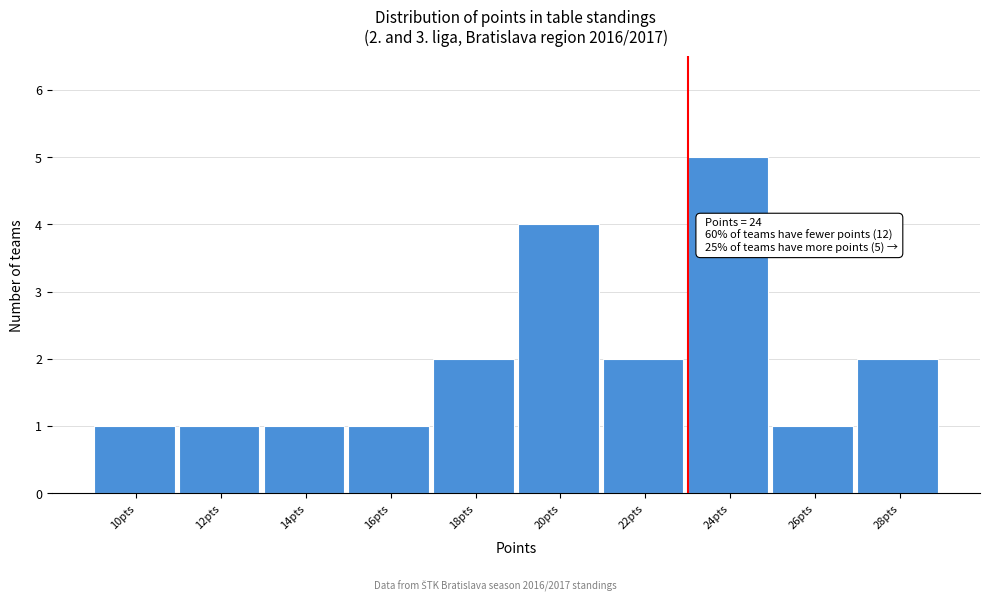

Reading right to left, transcribe all the data shown in this chart.

2	1	5	2	4	2	1	1	1	1